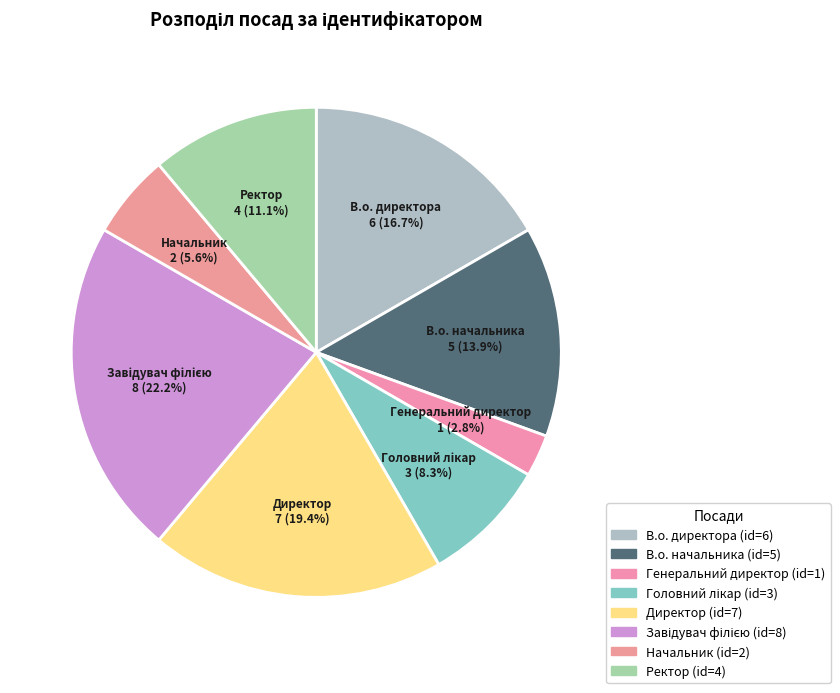

What is the ratio of the value at Ректор to the value at Директор?

0.6